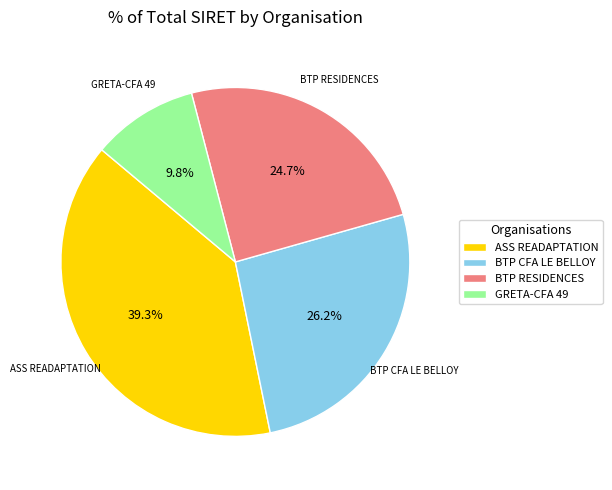

To the nearest percent, what is the average slice percentage?

25%